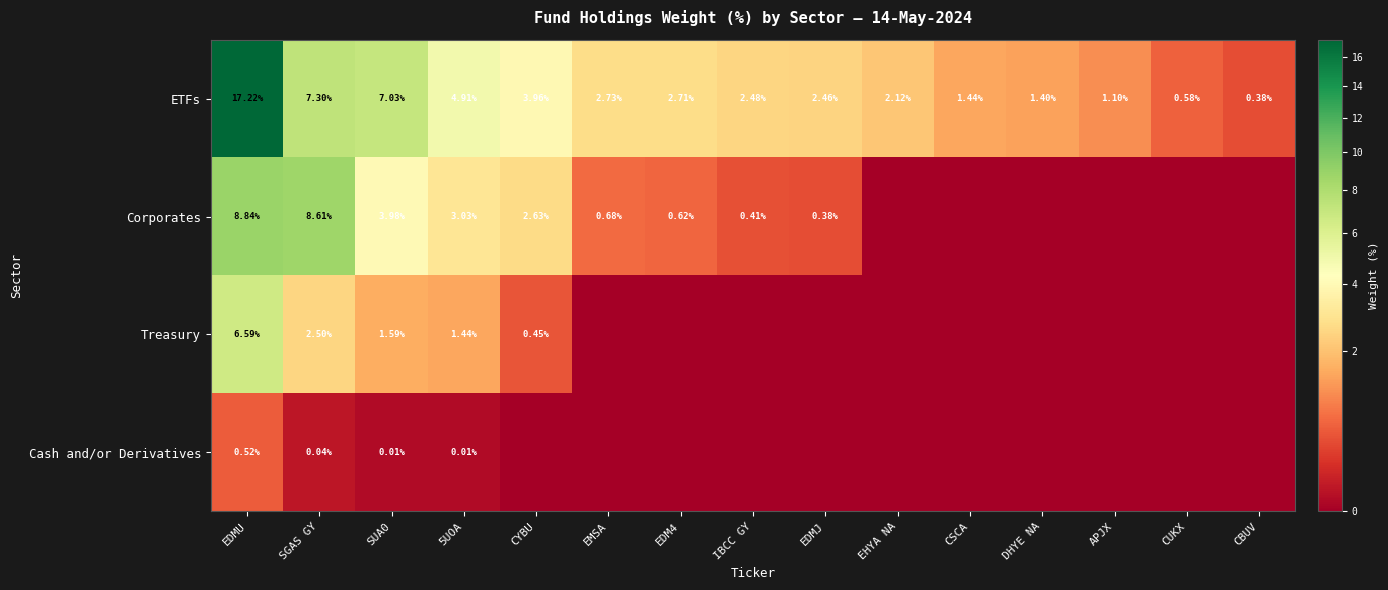

Which series changed the most between SUA0 and CYBU?

ETFs